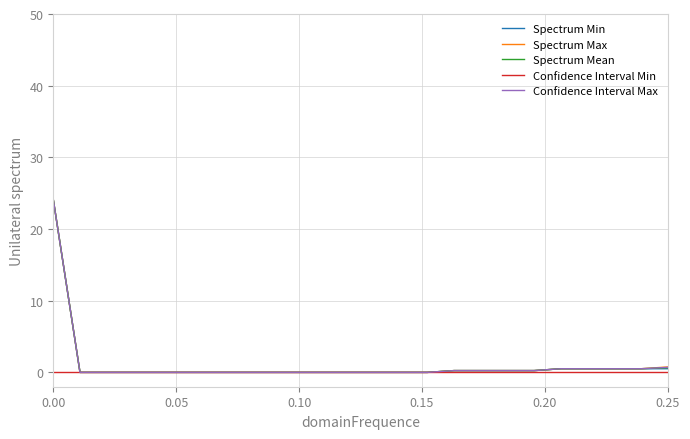

What is the maximum value for Confidence Interval Max?

24.1